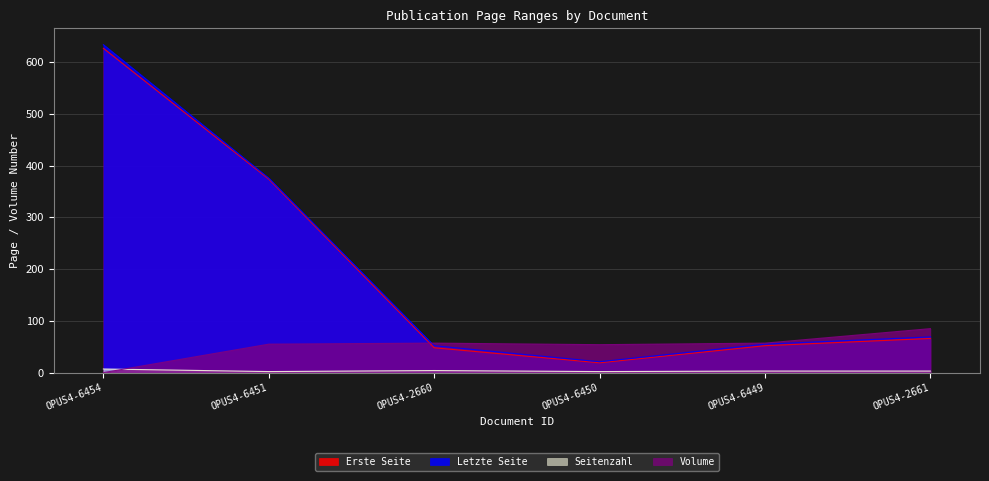

Which has a higher value, OPUS4-6451 or OPUS4-6454?

OPUS4-6454